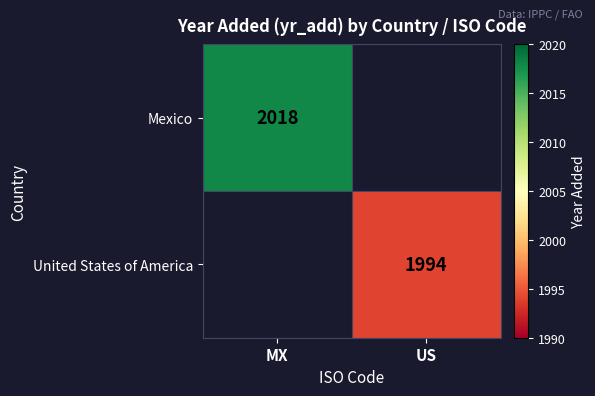

True or false: United States of America has a value of 1994 at US.

True